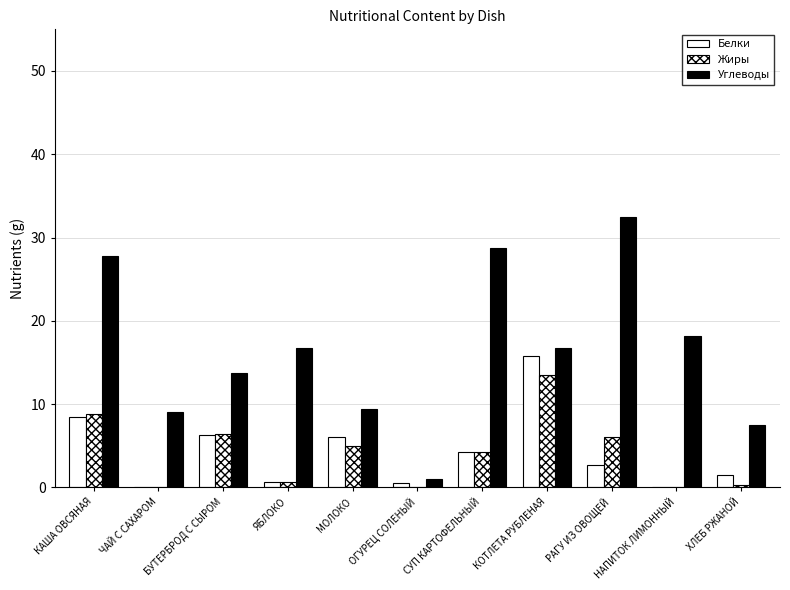

What is the difference between the Жиры values at КАША ОВСЯНАЯ and НАПИТОК ЛИМОННЫЙ?

8.8